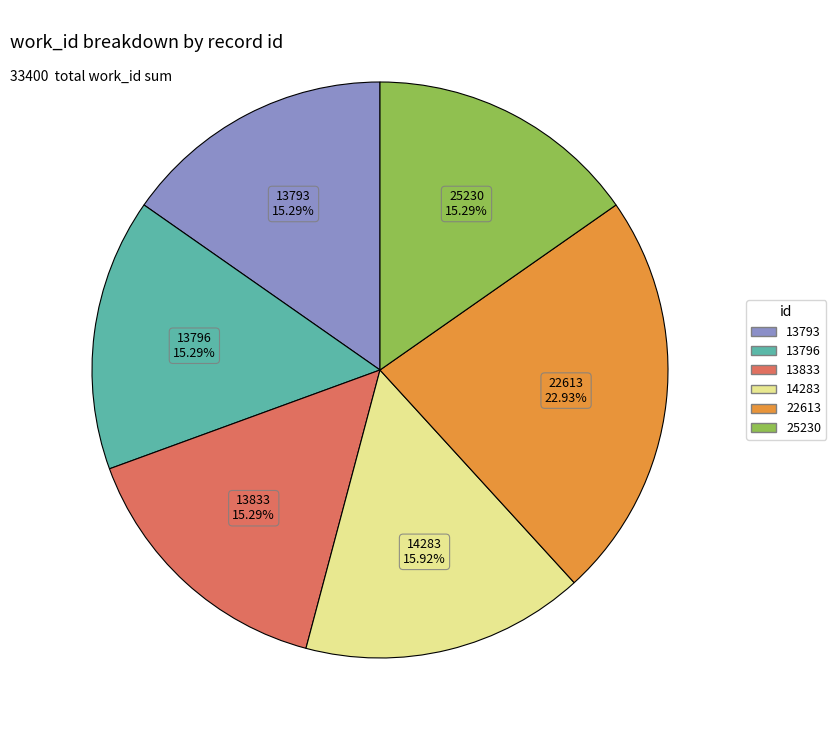

Approximately how many times larger is the value at 25230 compared to 13796?

1.0